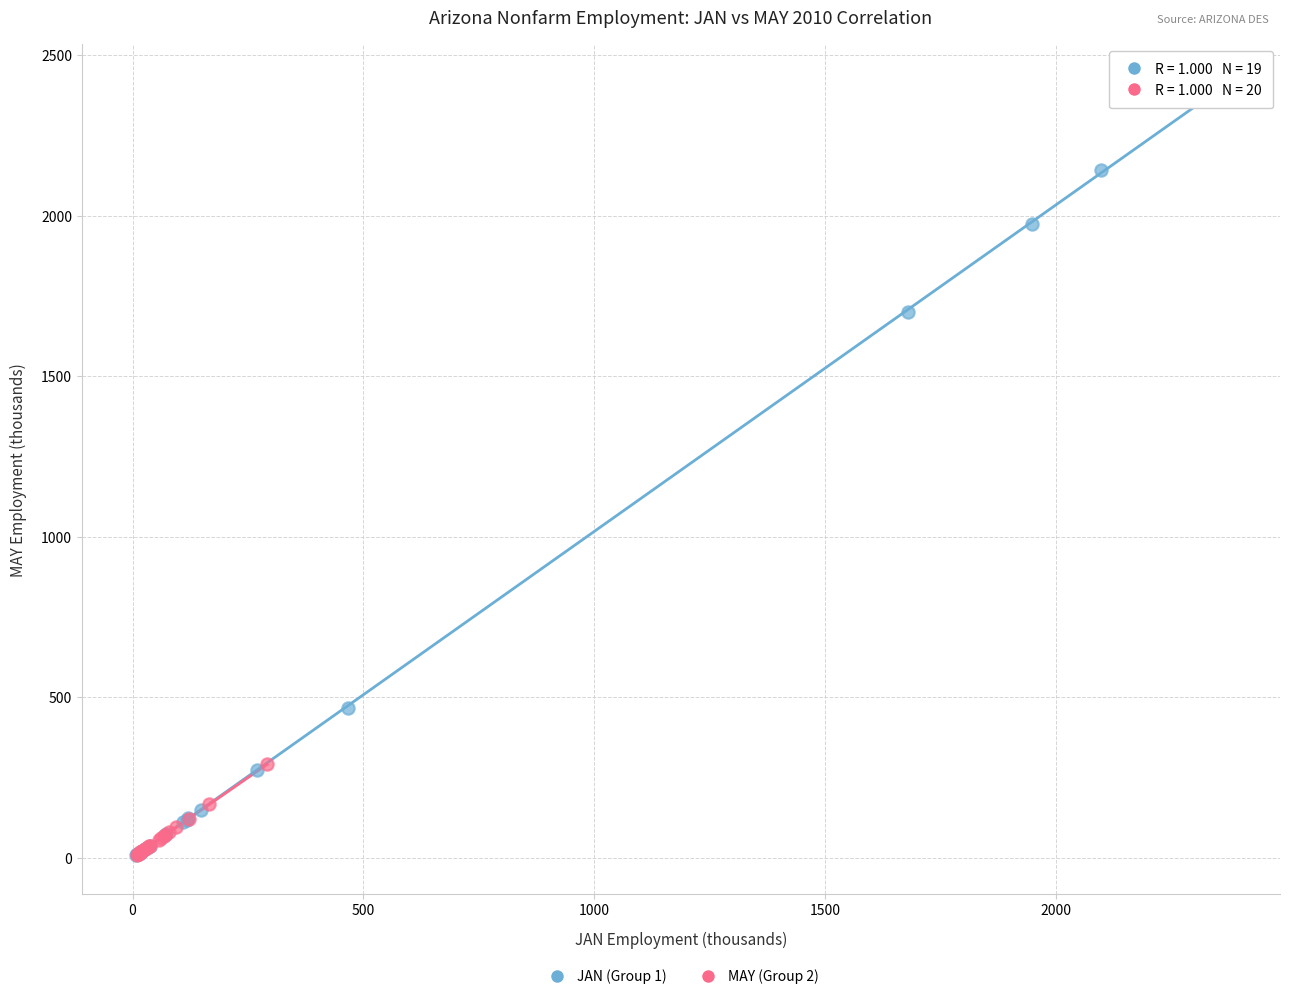

Which series has the largest Y range (max minus min)?

JAN (Group 1)